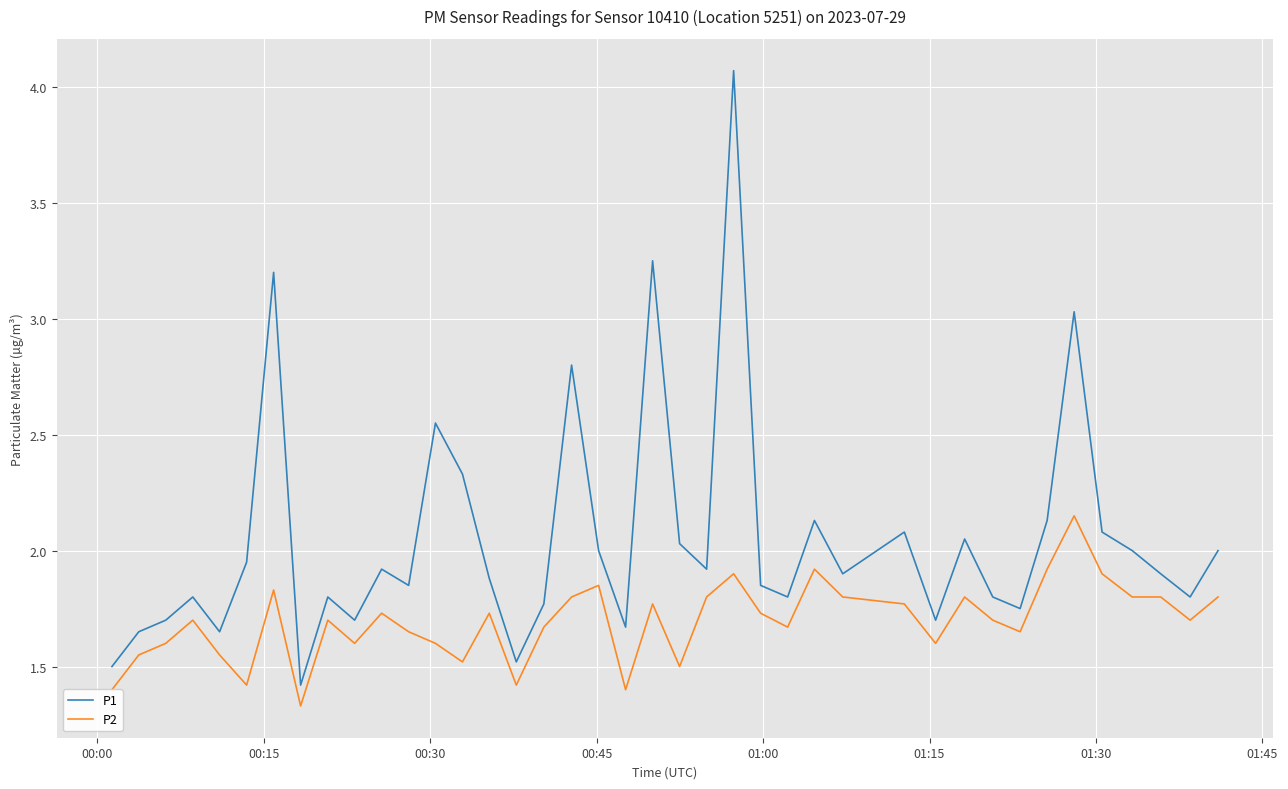

True or false: P1 and P2 cross at least once.

False